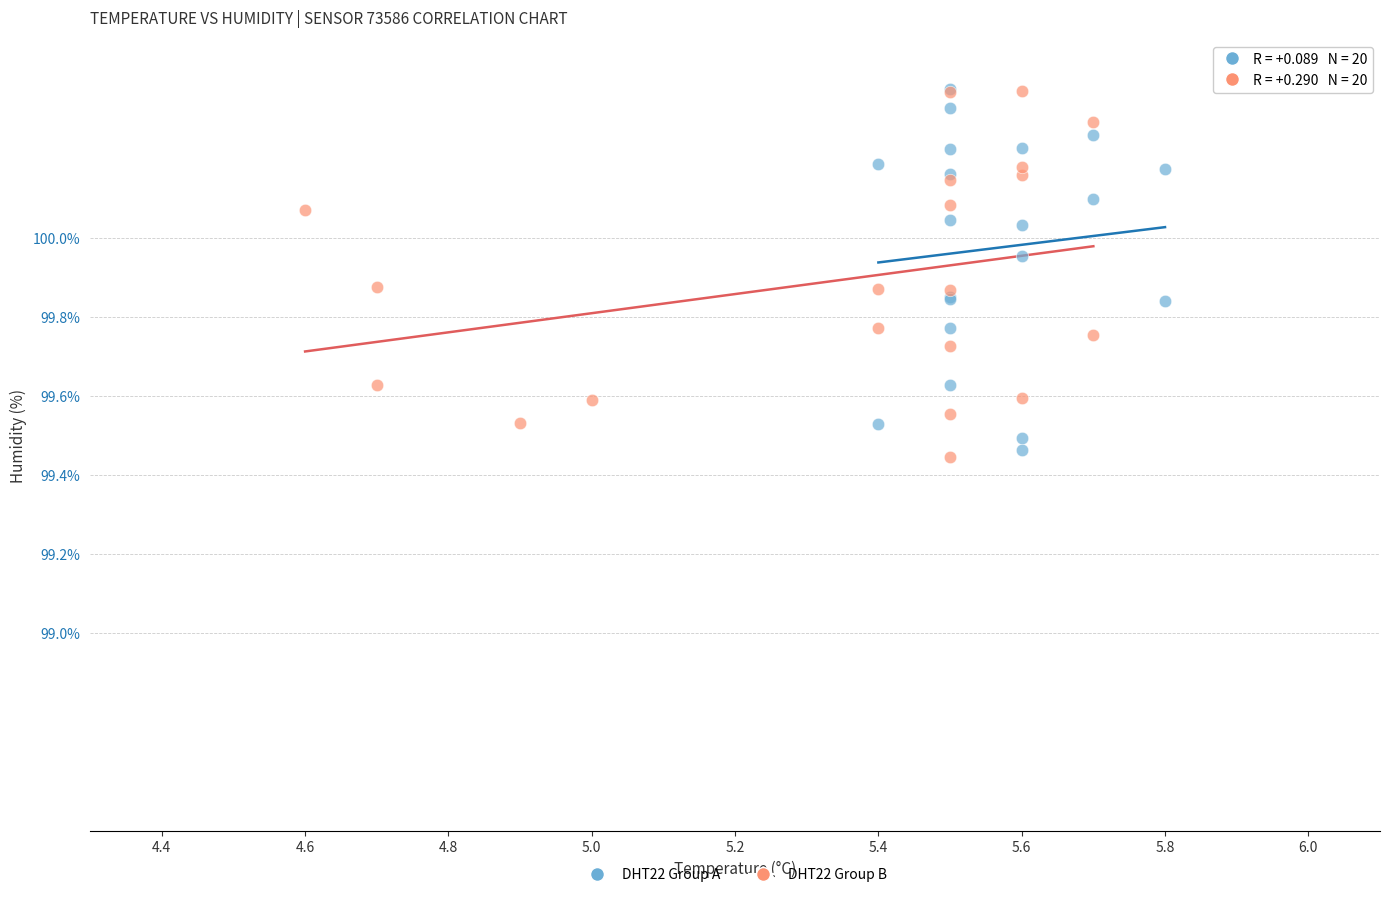

What are all the series names shown in the legend?

DHT22 Group A, DHT22 Group B